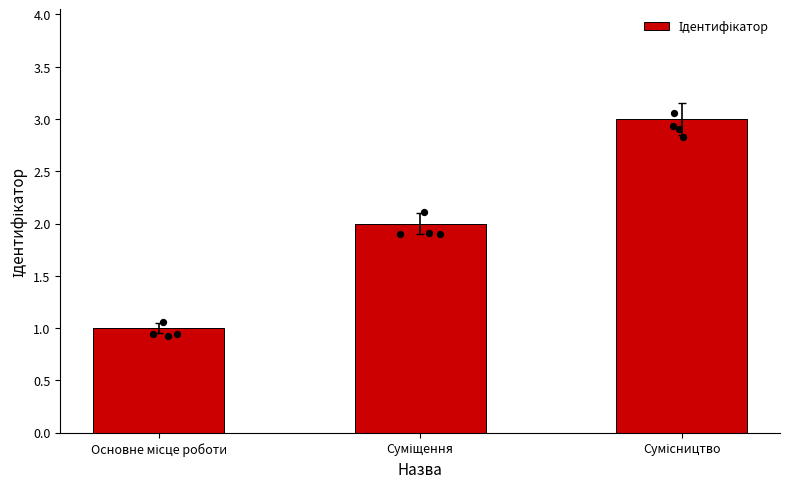

What is the ratio of the value at Суміщення to the value at Основне місце роботи?

2.0